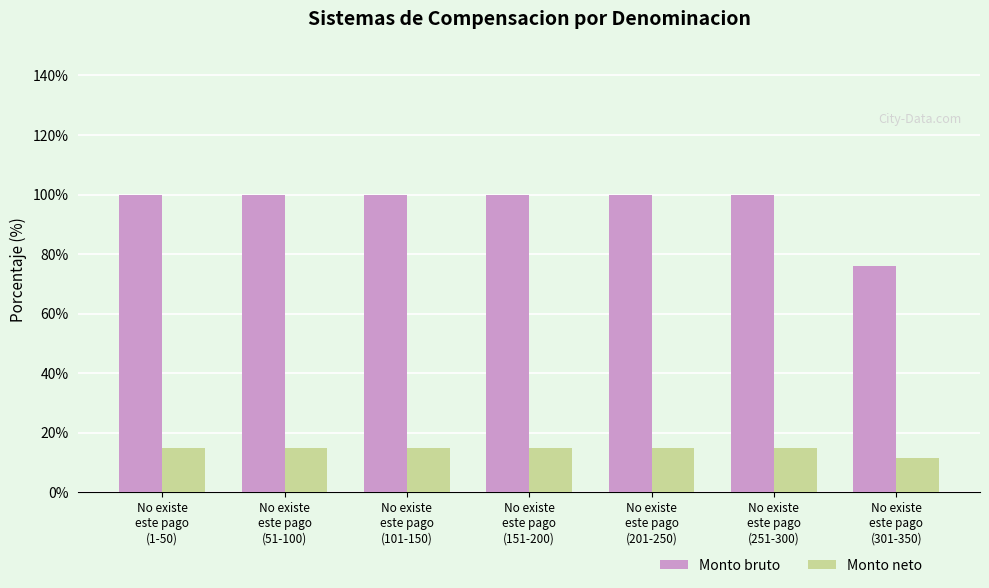

What value does the Monto neto series have at No existe
este pago
(251-300)?

15.0